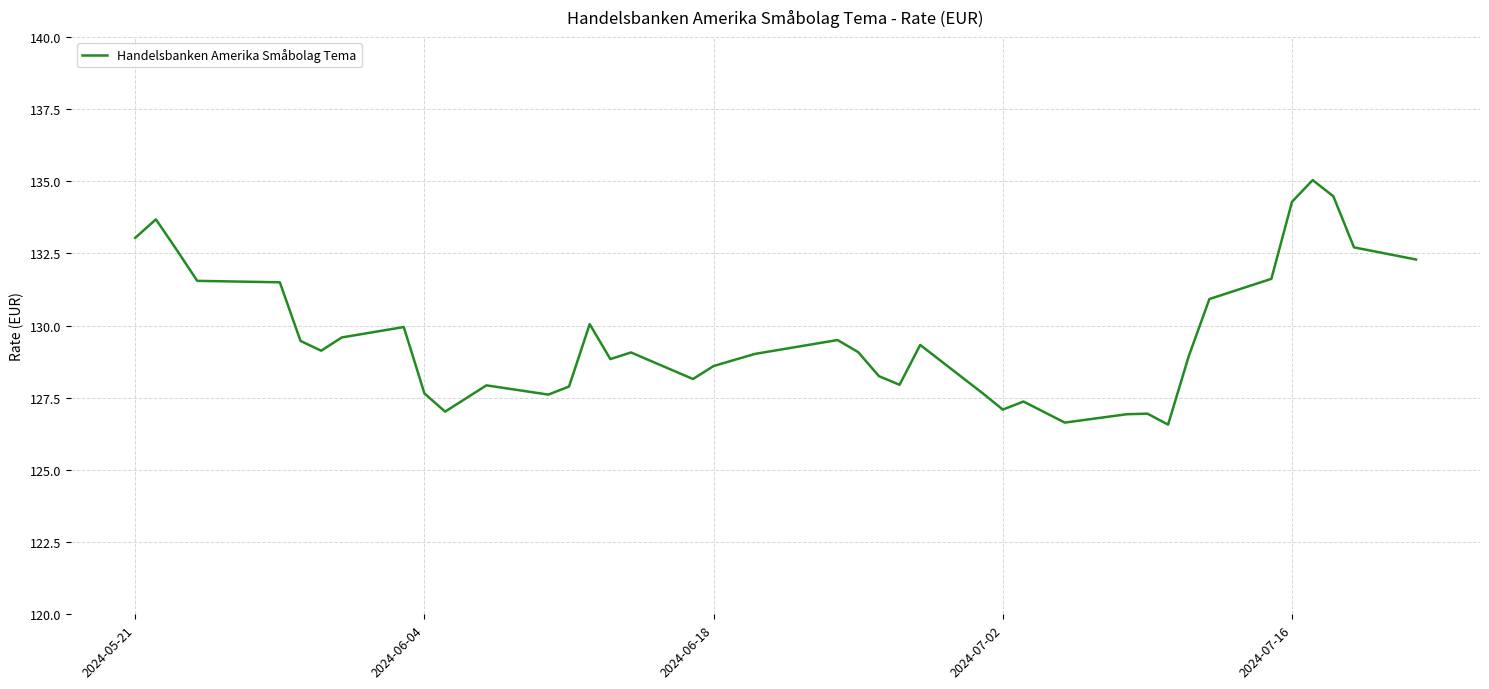

What is the greatest value displayed?

135.0